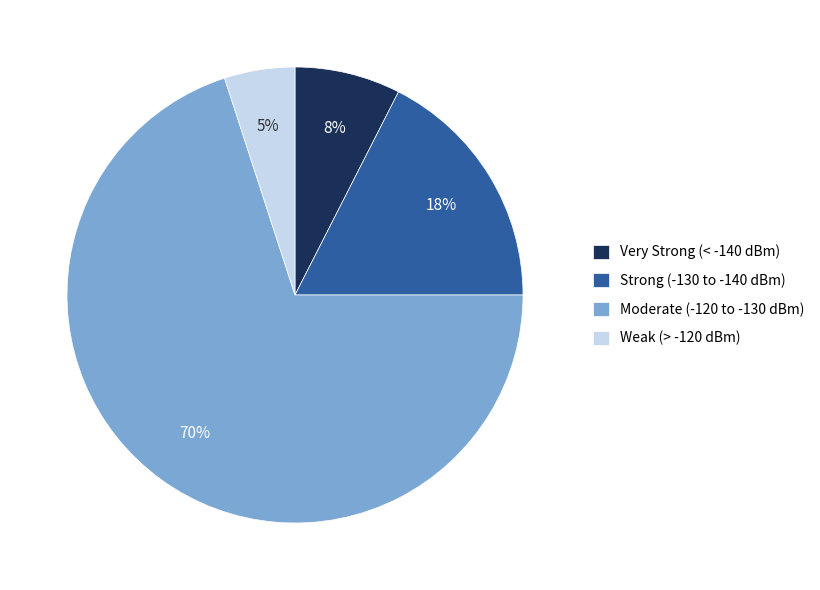

What percentage is the Weak (> -120 dBm) slice, to the nearest percent?

5%